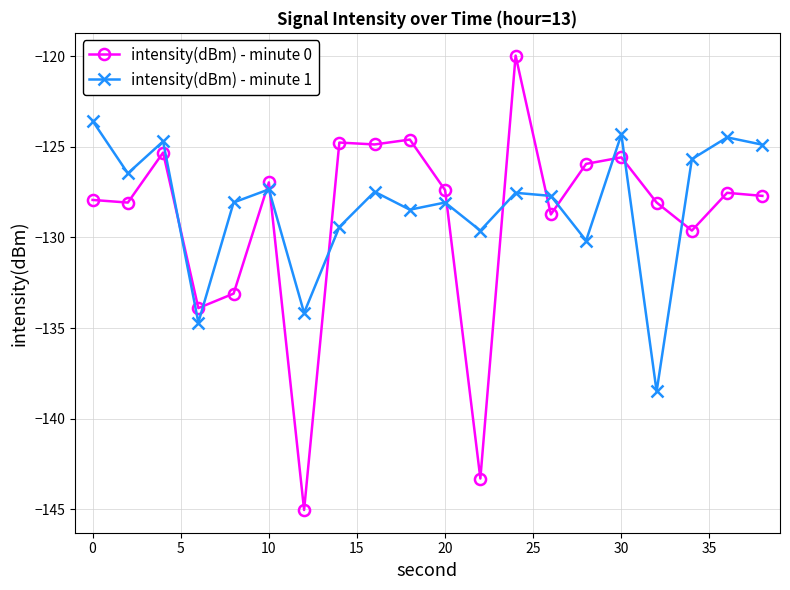

How many lines are shown in the chart?

2